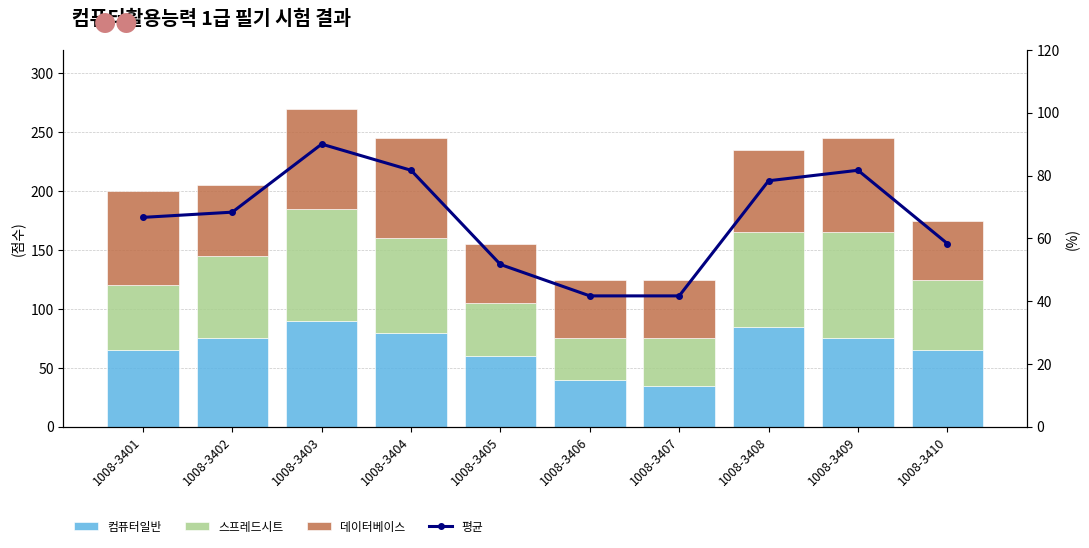

What is the difference between the 컴퓨터일반 values at 1008-3402 and 1008-3401?

10.0